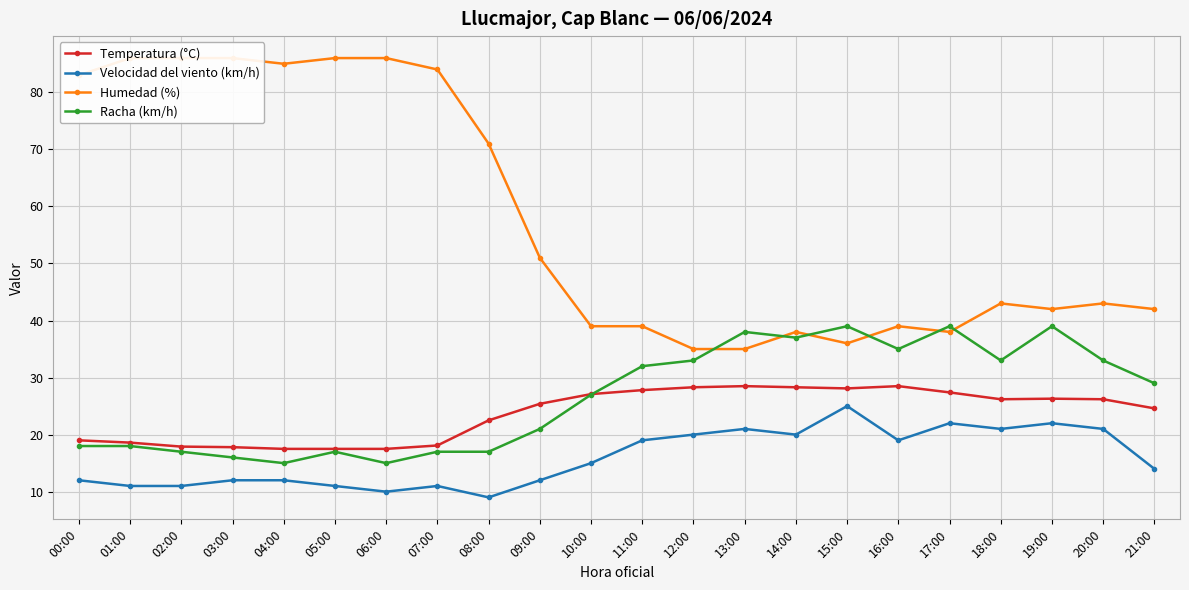

Which series has the largest range (max minus min)?

Humedad (%)